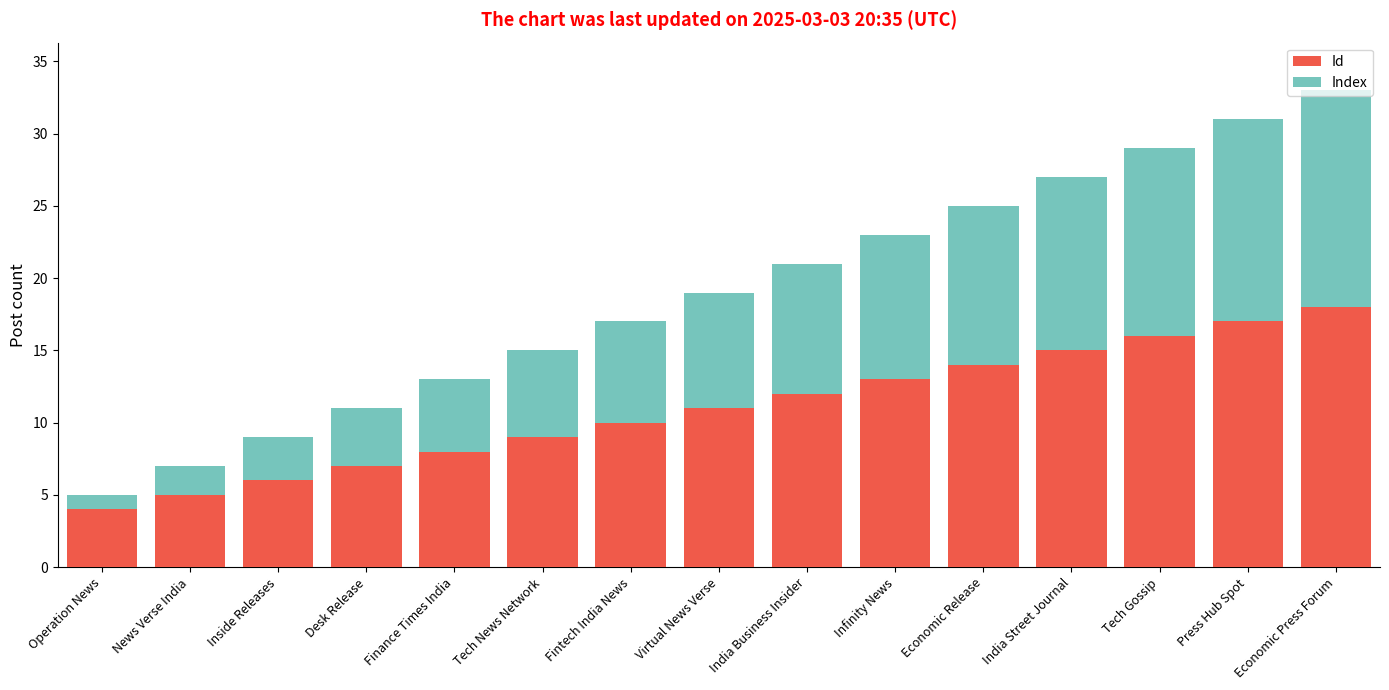

What is the average value of the Id series?

11